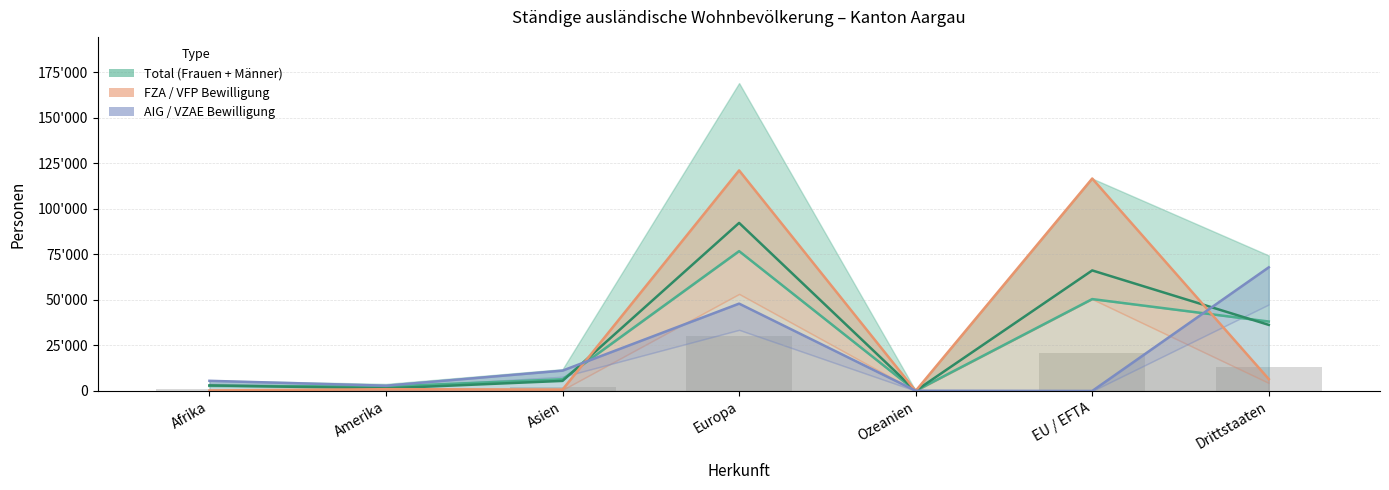

What is the difference between the second highest and second lowest values in the AIG Total line series?

47845